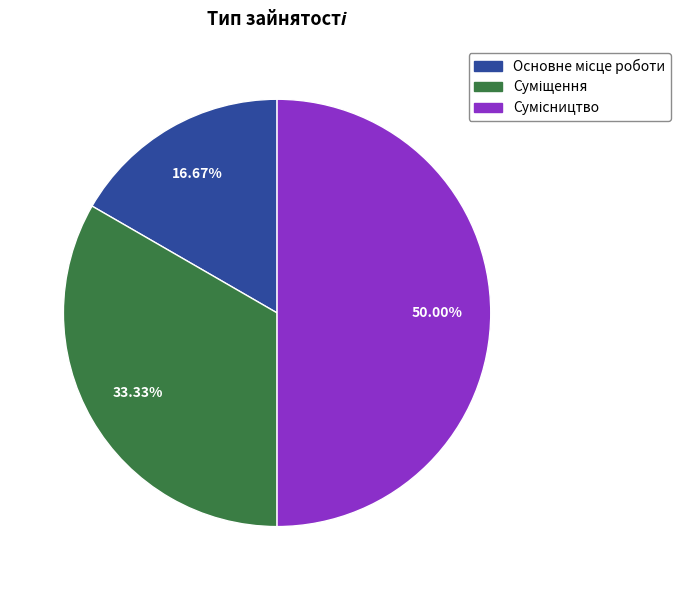

Is it true that Сумісництво is 56% of the pie?

False